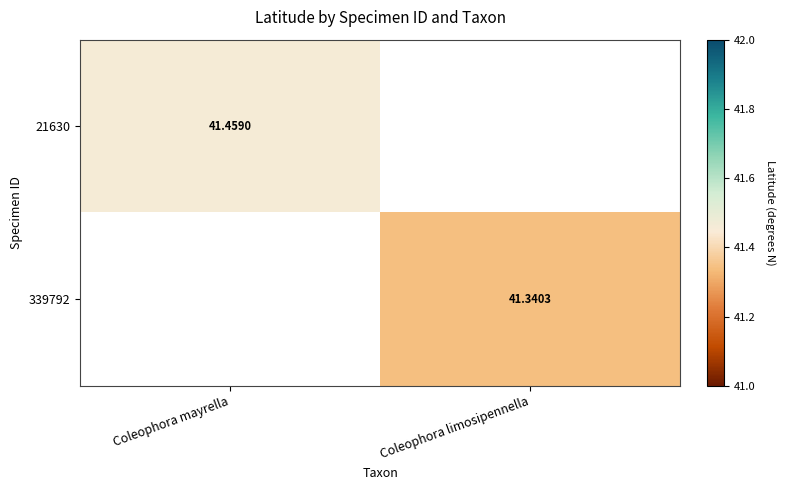

What is the highest value of the 21630 series?

41.5